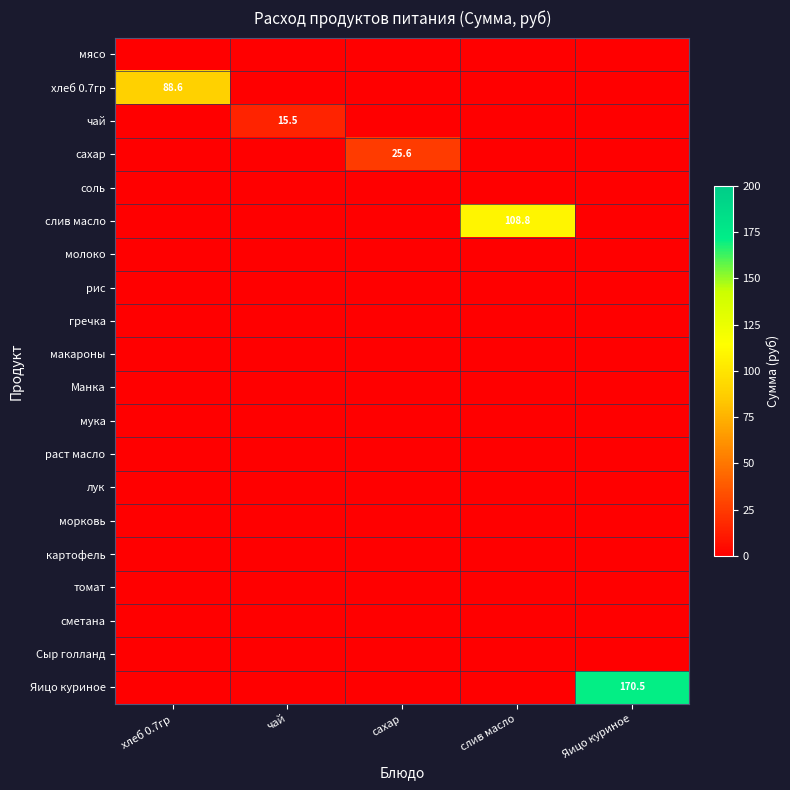

Which category has the lowest value in the сахар series?

хлеб 0.7гр